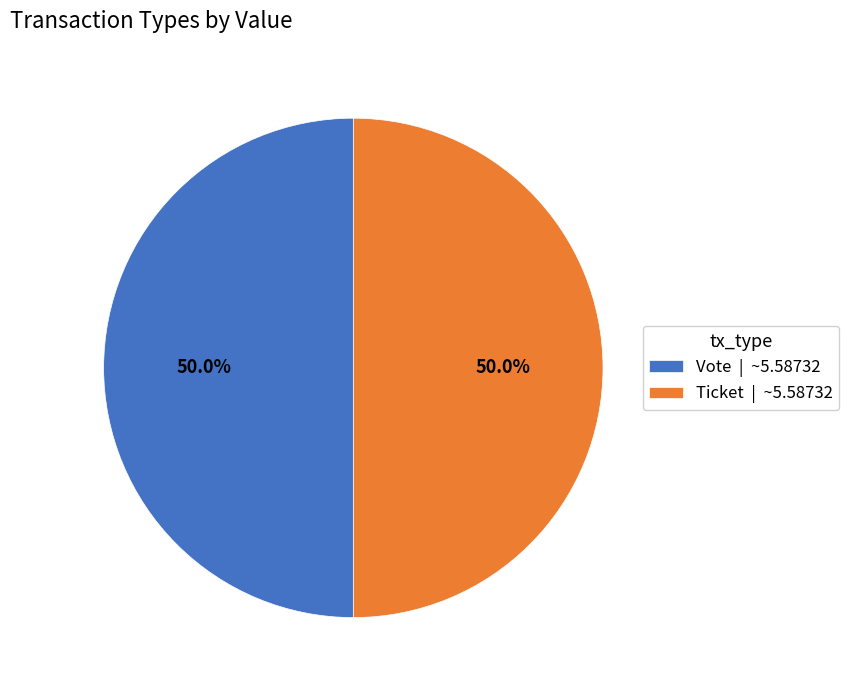

Approximately how many times larger is the value at Ticket | ~5.58732 compared to Vote | ~5.58732?

1.0